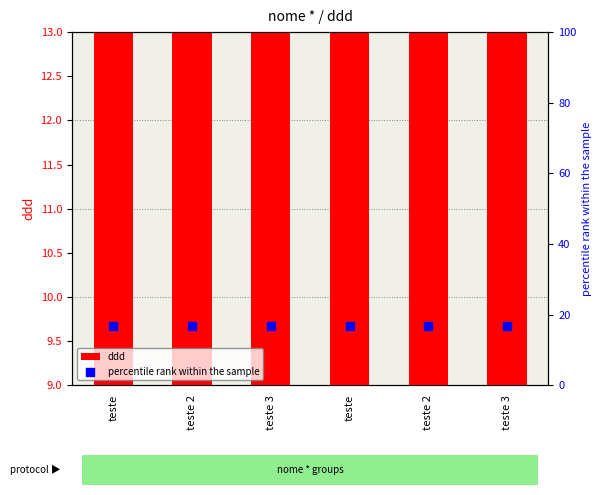

Which series has the largest total across all categories?

percentile rank within the sample